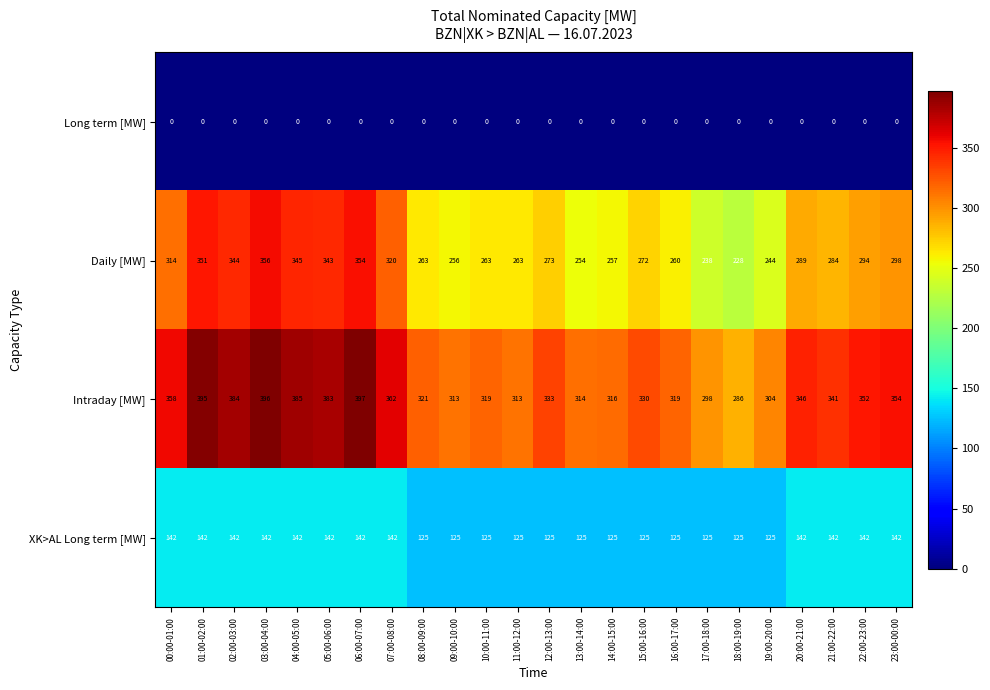

What is the greatest value displayed?

397